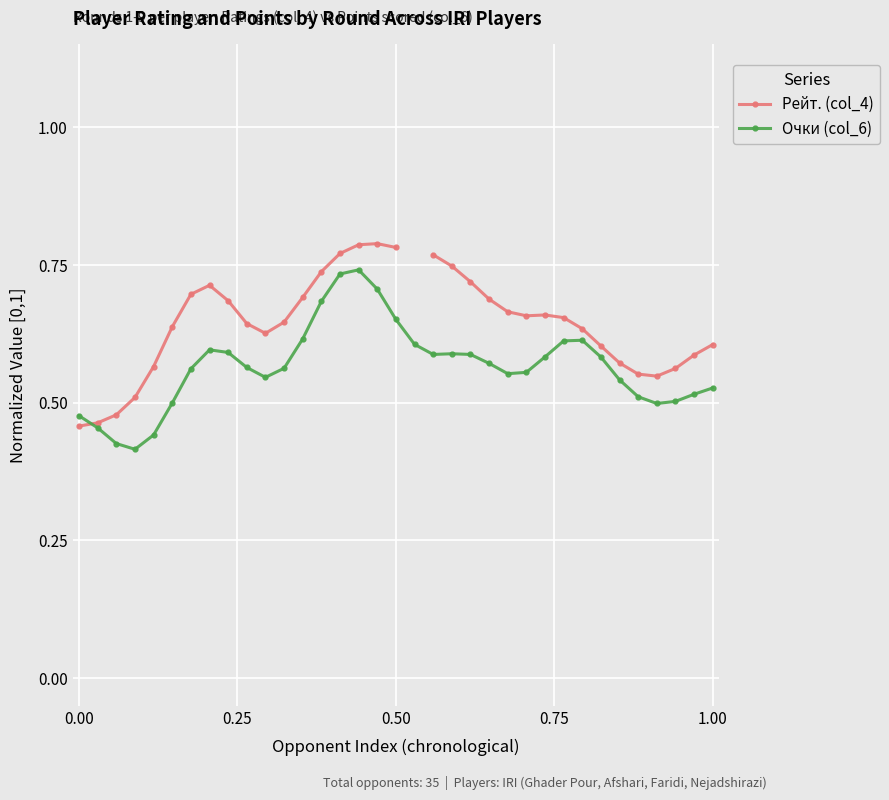

How many Очки (col_6) values are between 0 and 1?

35